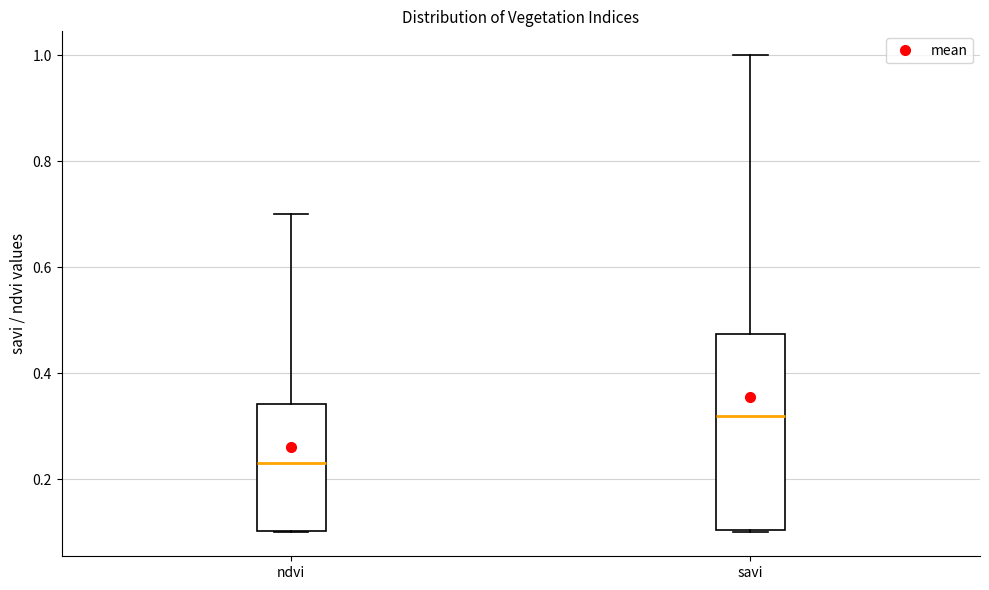

Comparing the boxes themselves (not the whiskers), which one is the tallest?

savi